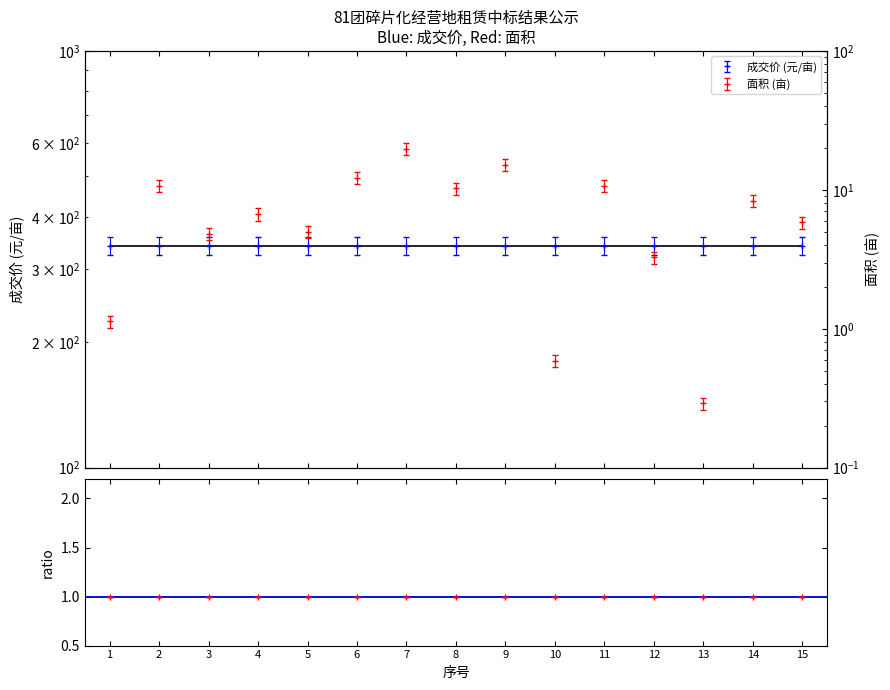

True or false: the data shows 3.0 at 11.

False